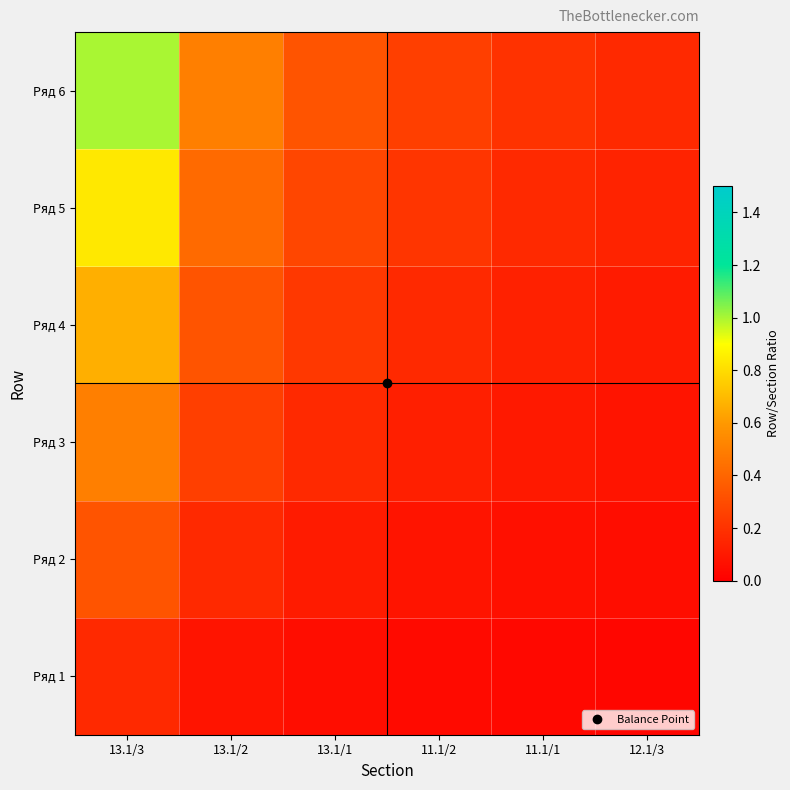

Count the number of data series in this chart.

6